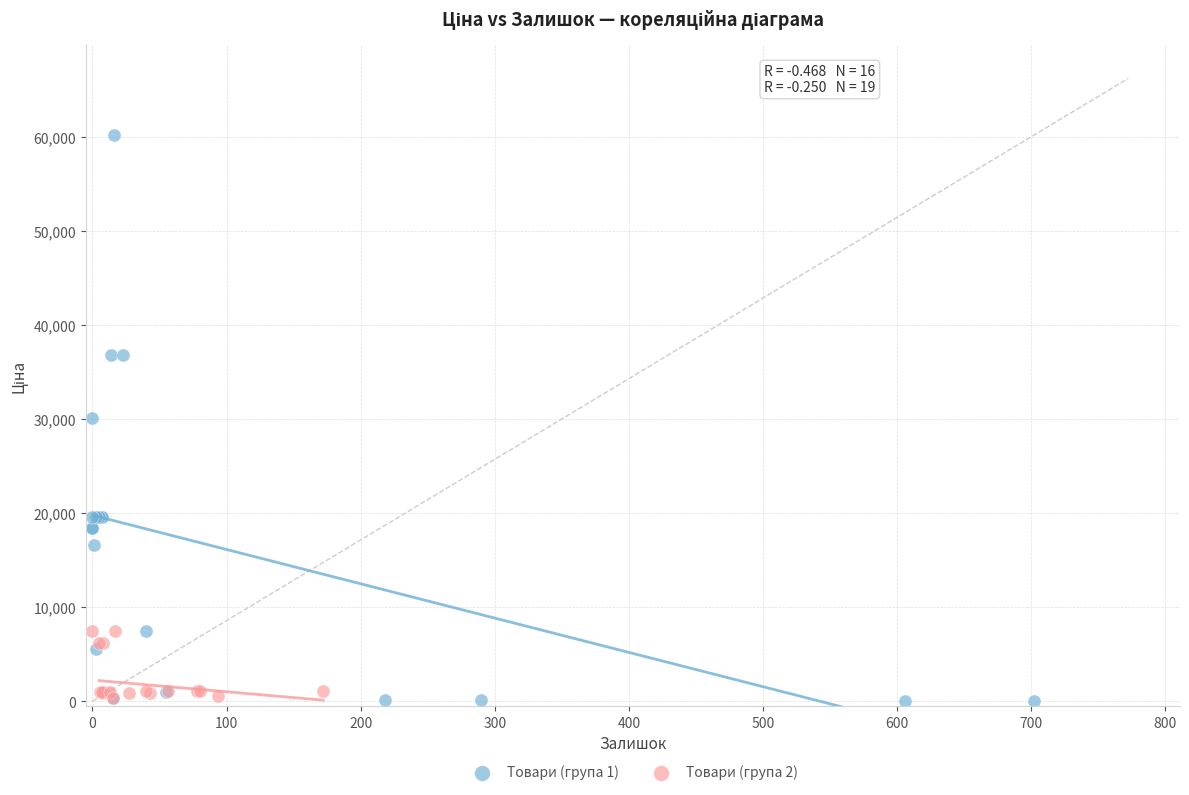

Which series reaches the maximum Y coordinate?

Товари (група 1)